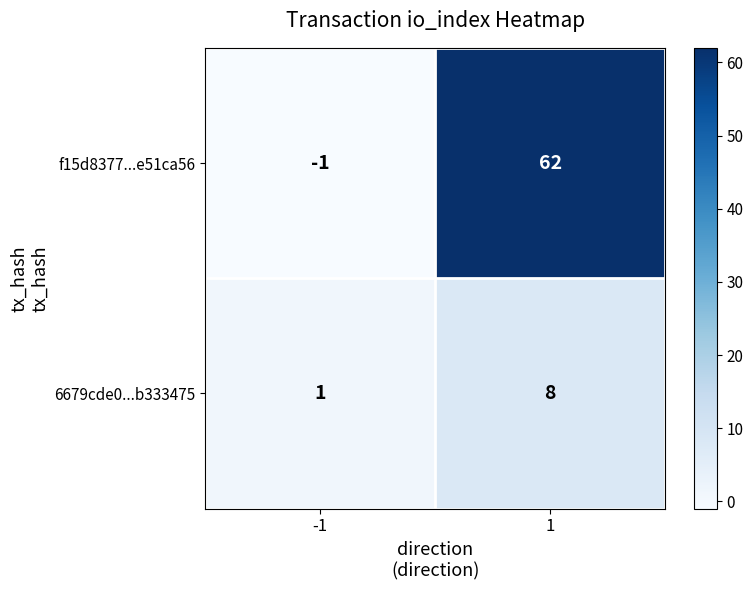

At how many categories does at least one series exceed 37?

1